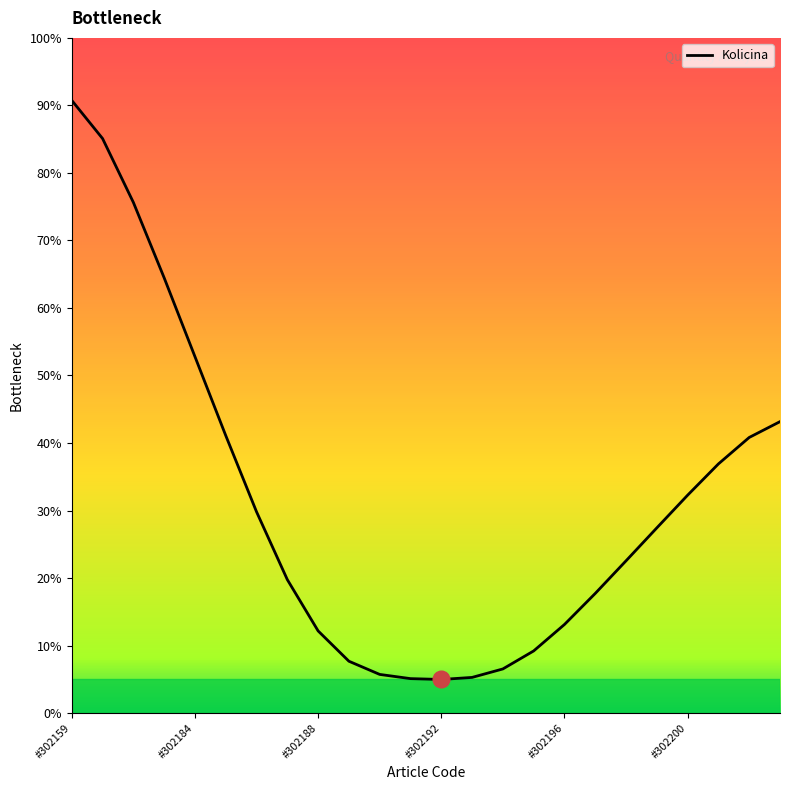

How many lines are shown in the chart?

1